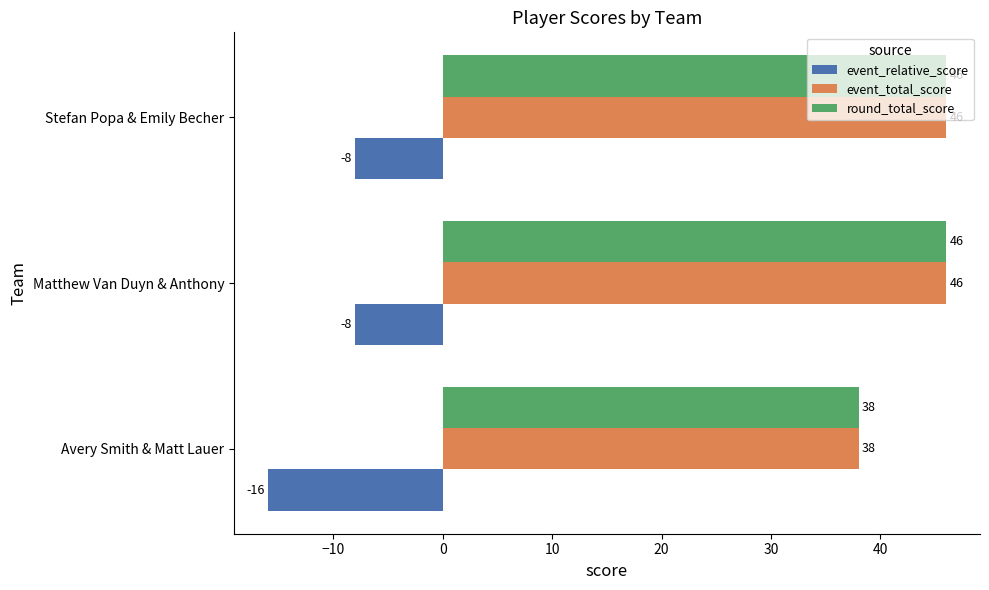

What is the total value across all series at Stefan Popa & Emily Becher?

84